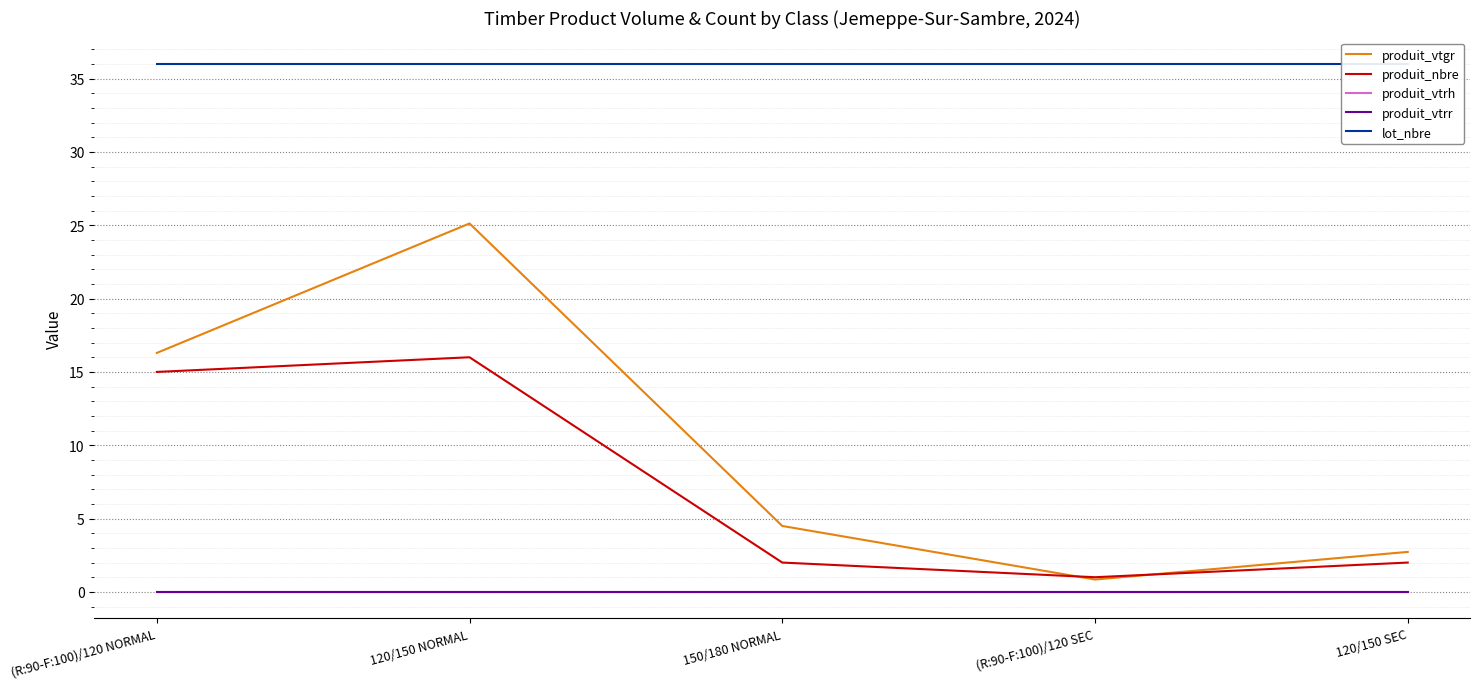

Is it true that produit_vtgr equals 0.2 at (R:90-F:100)/120 SEC?

False